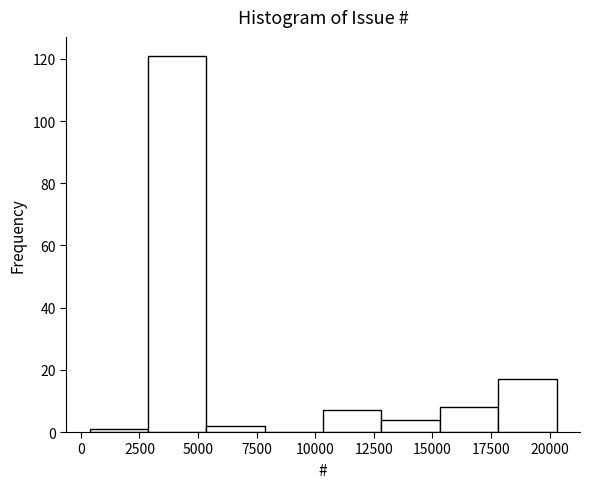

Reading left to right, transcribe this chart: for each bar, give the range it covers on the x-axis and its height. Neither the bar edges nor the heights are printed on the chart, so give them approximately, as read against the axes.

500 to 3000: under 2
3000 to 5500: 122
5500 to 8000: 2
8000 to 10500: 0
10500 to 13000: 8
13000 to 15500: 4
15500 to 18000: 8
18000 to 20500: 18